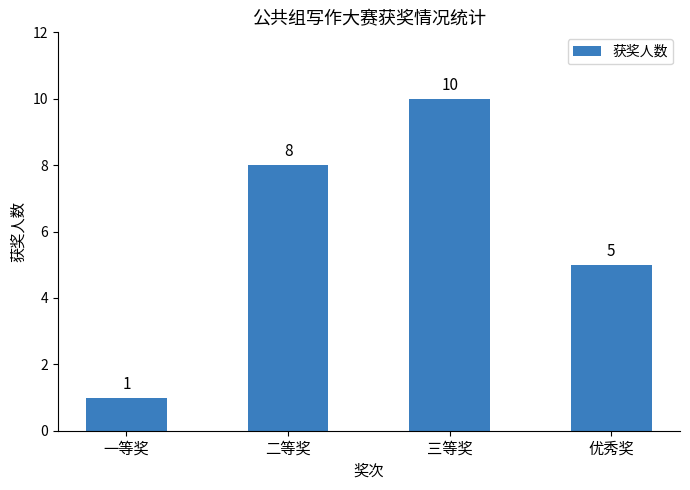

What is the sum of the values at 优秀奖 and 三等奖?

15